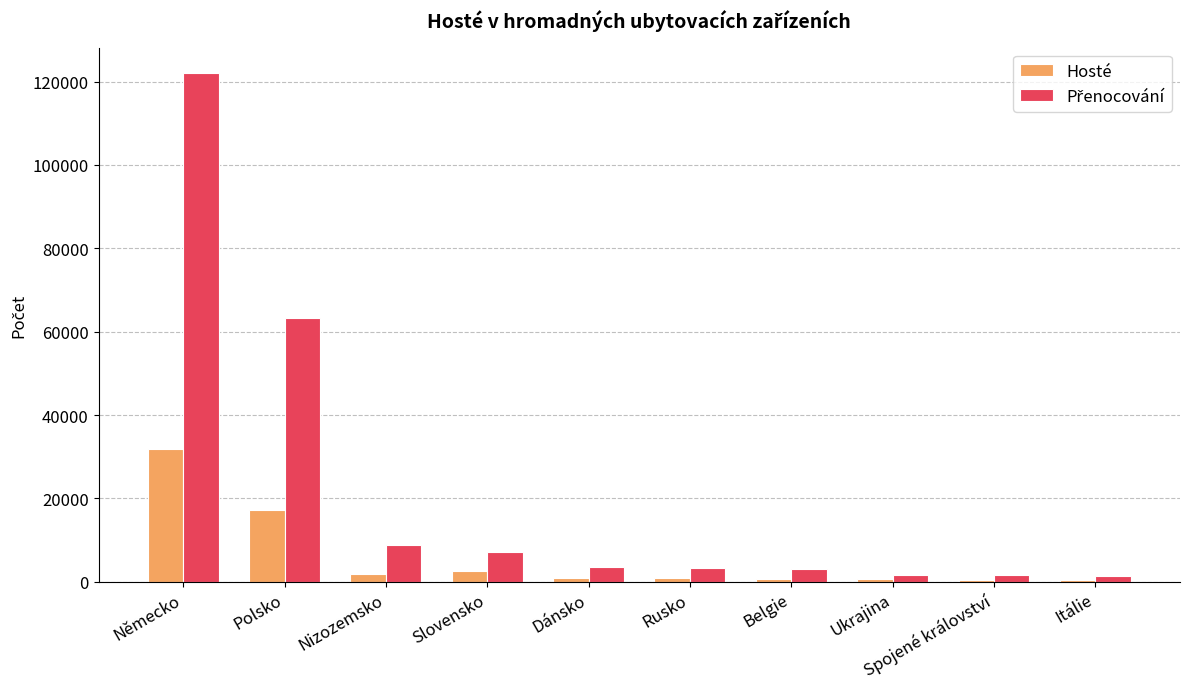

Where is Hosté nearest to the value 16171?

Polsko